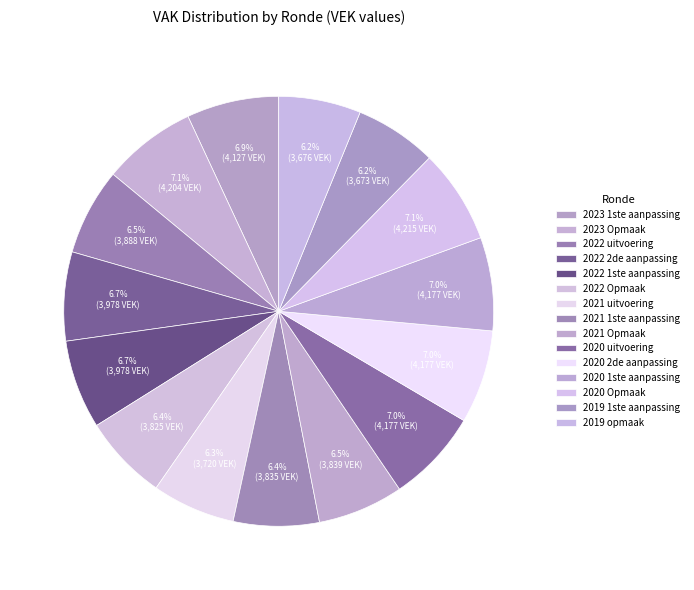

Does 2019 1ste aanpassing represent more than half of the total?

No